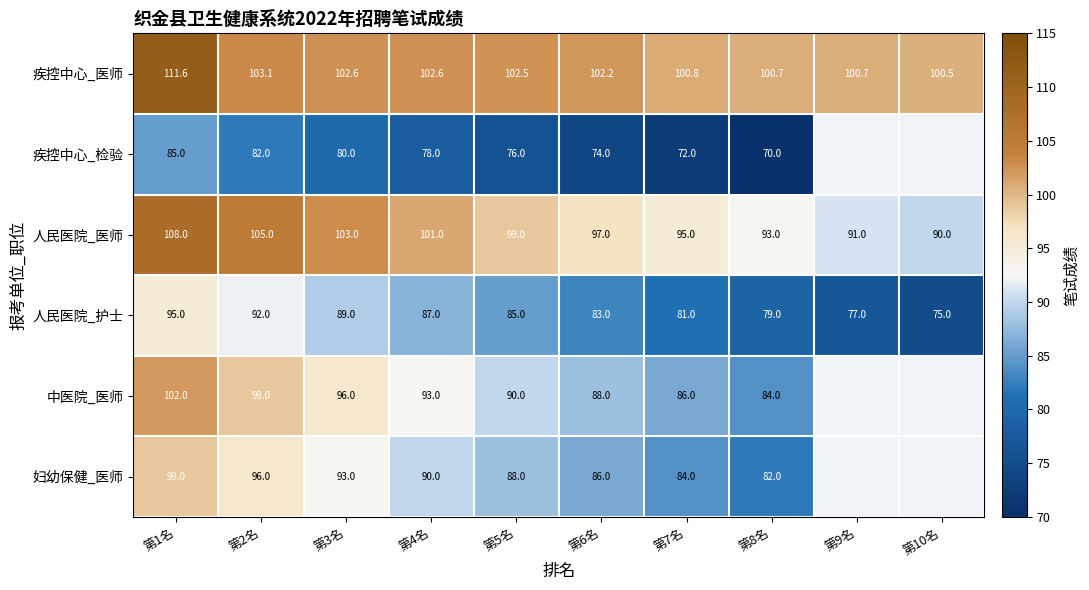

What is the sum of the 人民医院_护士 values at 第1名 and 第6名?

178.0